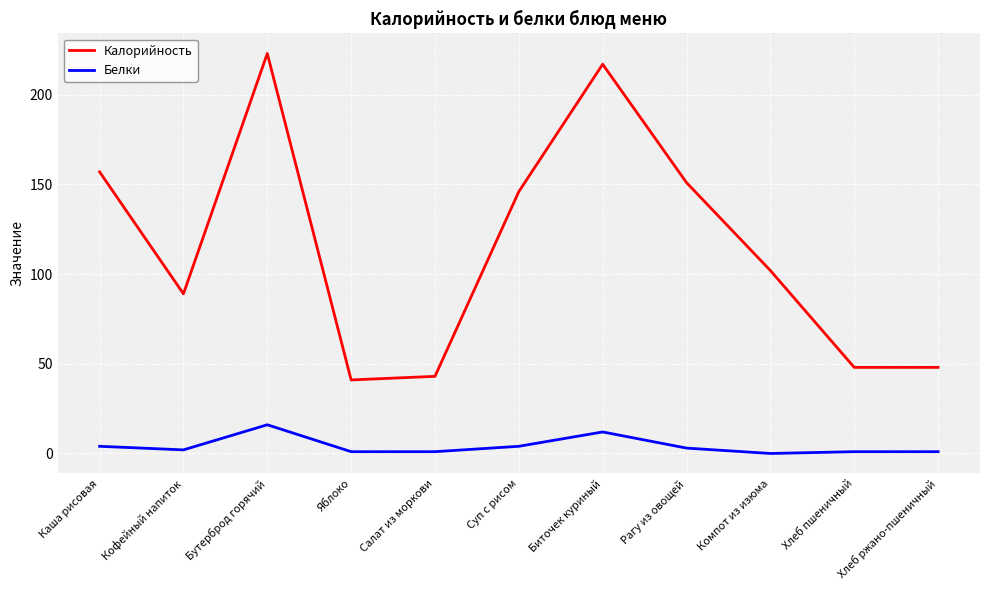

What is the difference between the second highest and minimum values in the Калорийность series?

176